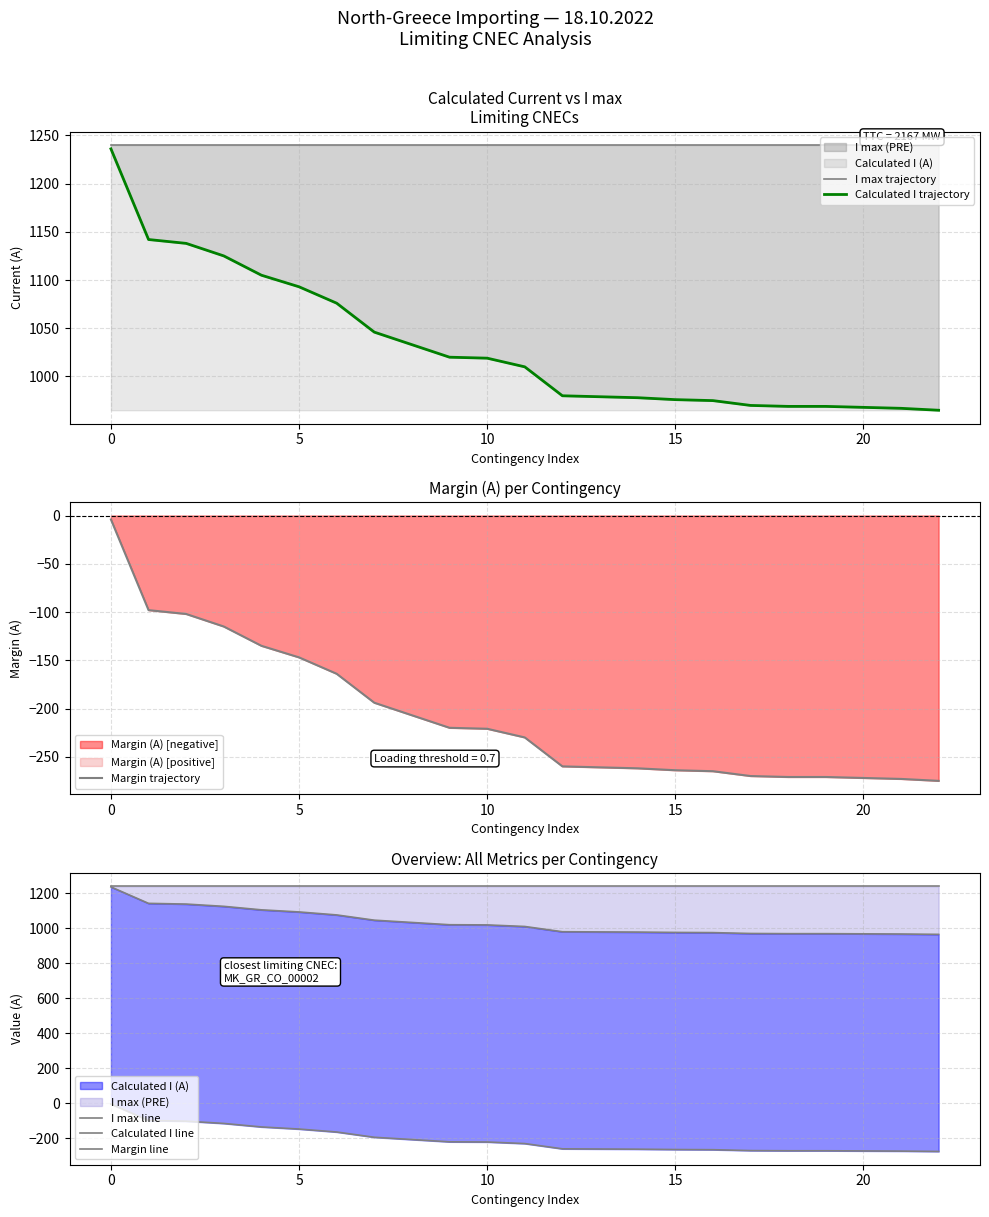

What is the label of the 3rd point from the right?

20